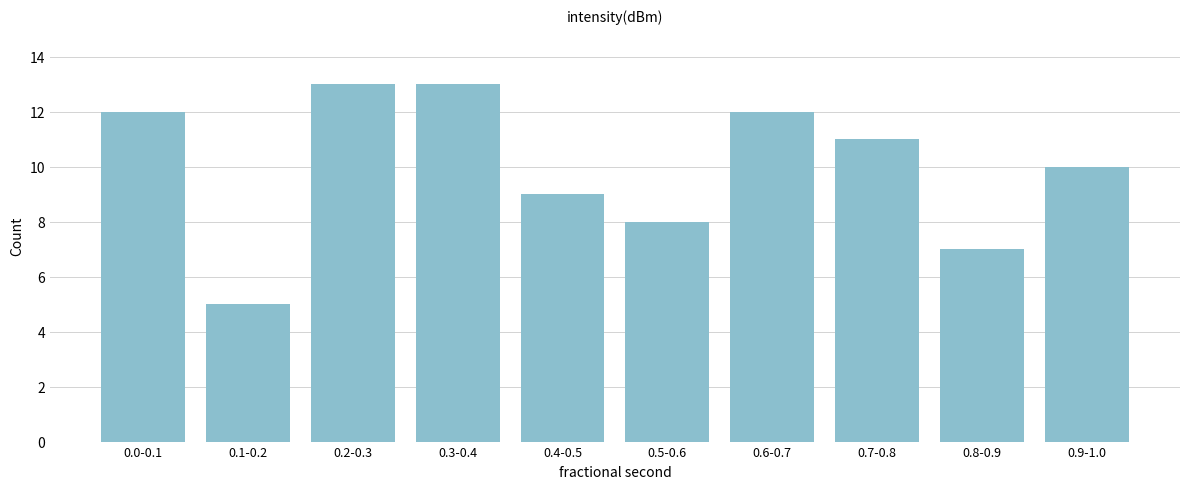

Reading left to right, extract all data points from this chart.

0.0-0.1=12	0.1-0.2=5	0.2-0.3=13	0.3-0.4=13	0.4-0.5=9	0.5-0.6=8	0.6-0.7=12	0.7-0.8=11	0.8-0.9=7	0.9-1.0=10